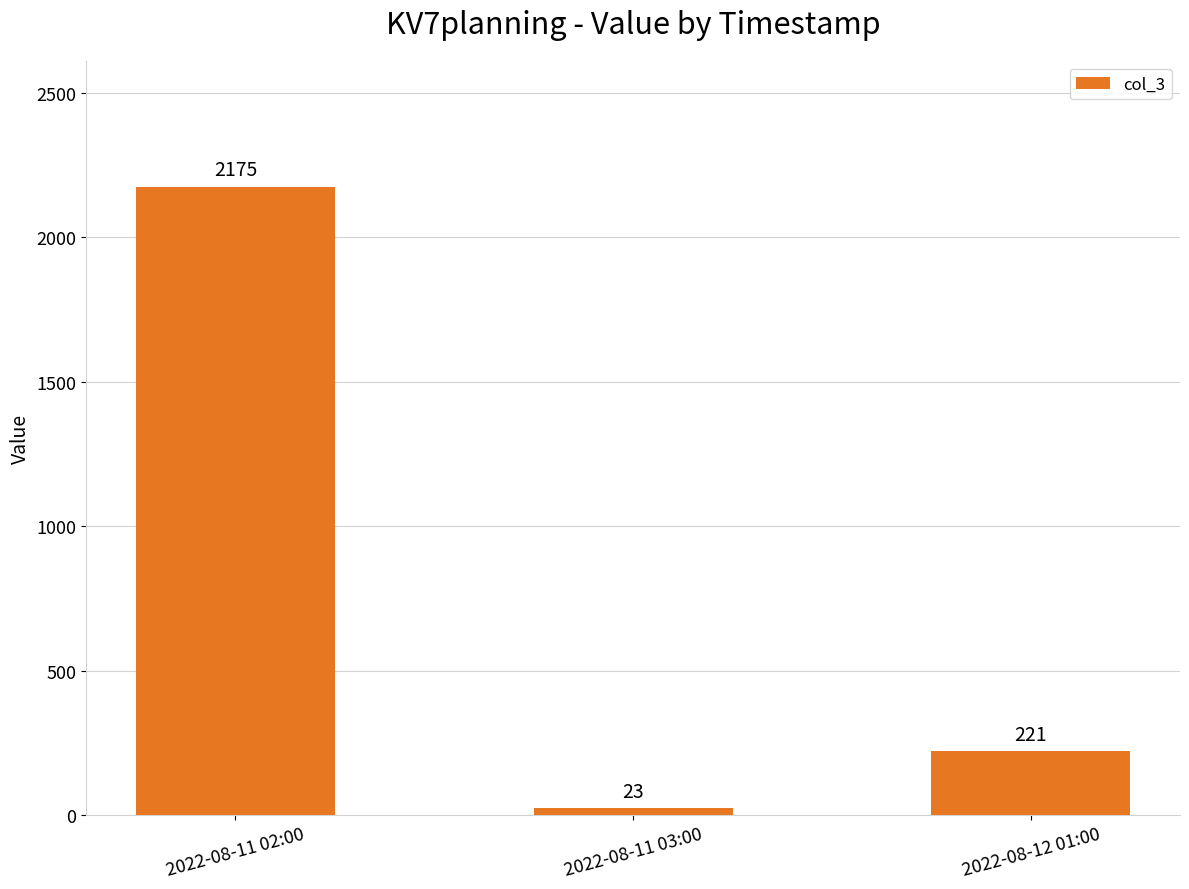

What is the greatest value displayed?

2175